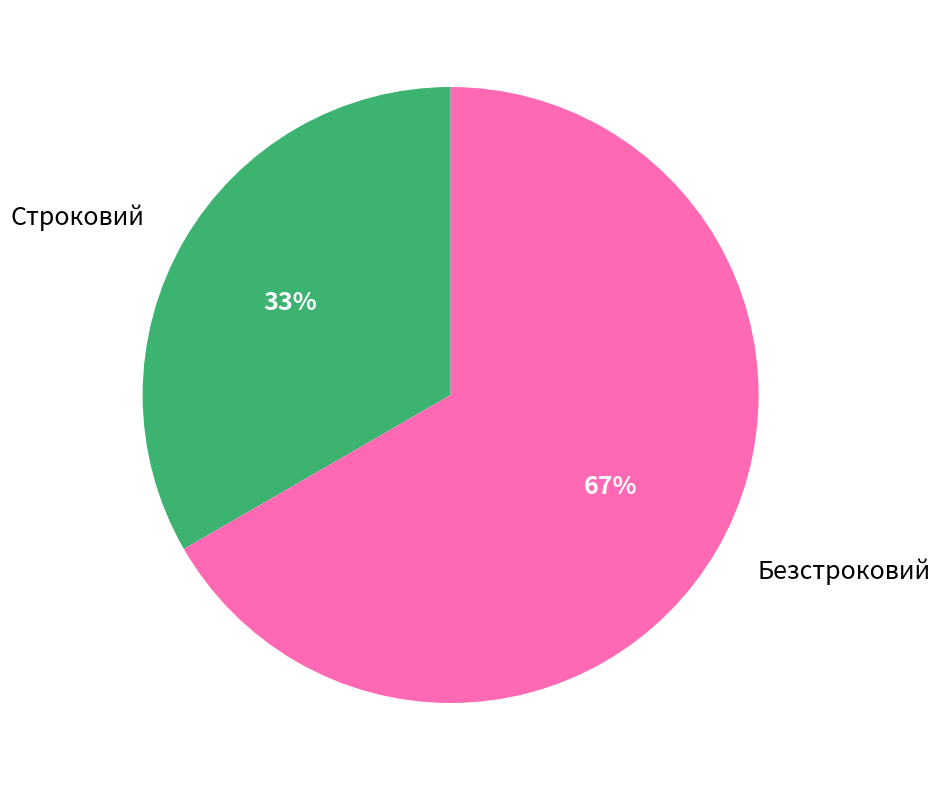

Which slice is the largest?

Безстроковий